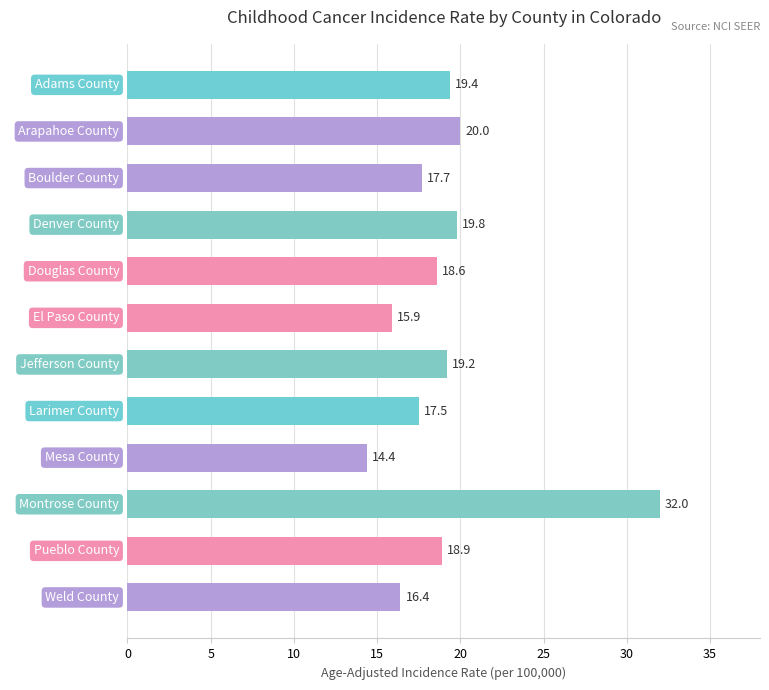

Which label corresponds to the smallest value in the chart?

Mesa County